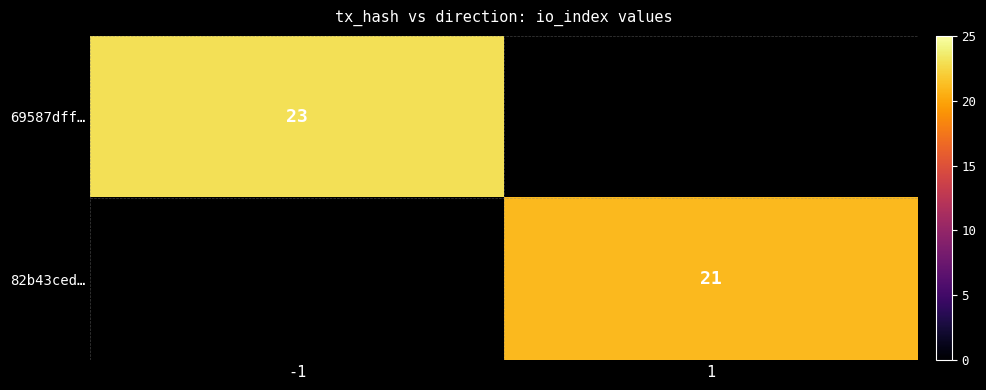

True or false: 69587dff… has a value of 23 at -1.

True